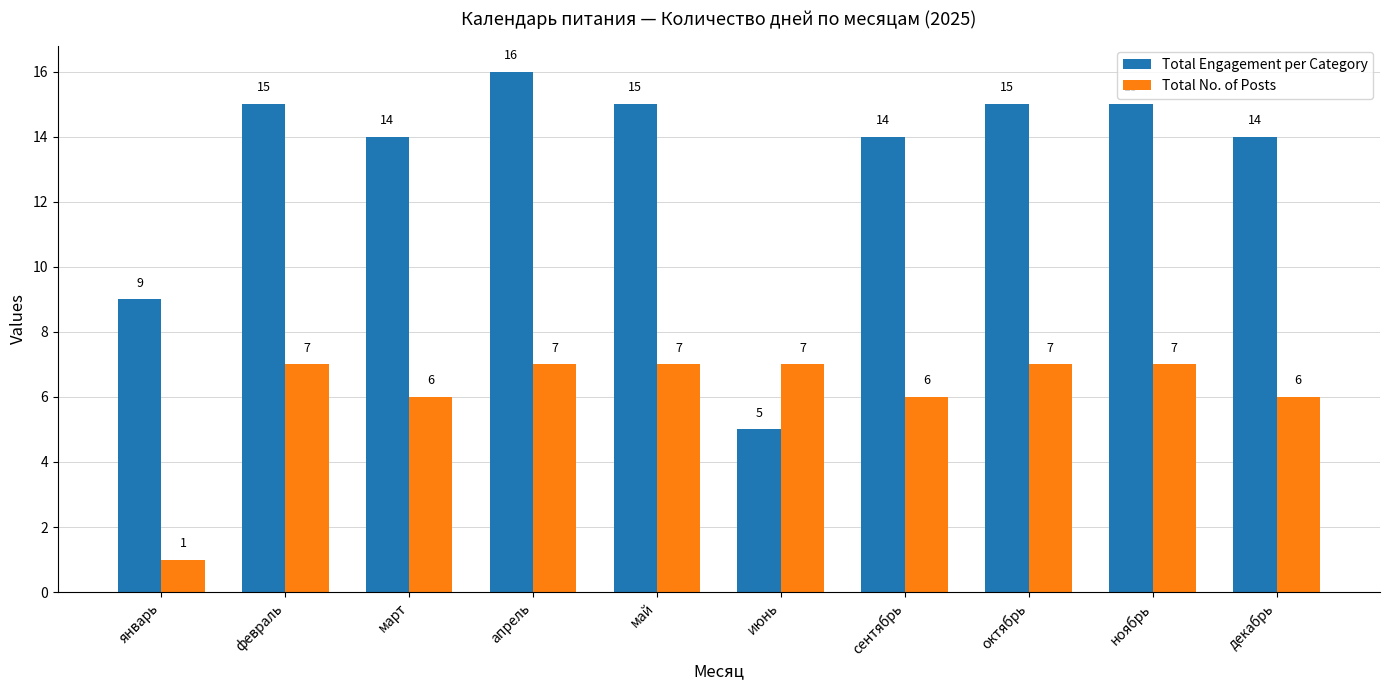

Reading left to right, transcribe all the data shown in this chart.

Total Engagement per Category: январь=9	февраль=15	март=14	апрель=16	май=15	июнь=5	сентябрь=14	октябрь=15	ноябрь=15	декабрь=14
Total No. of Posts: январь=1	февраль=7	март=6	апрель=7	май=7	июнь=7	сентябрь=6	октябрь=7	ноябрь=7	декабрь=6